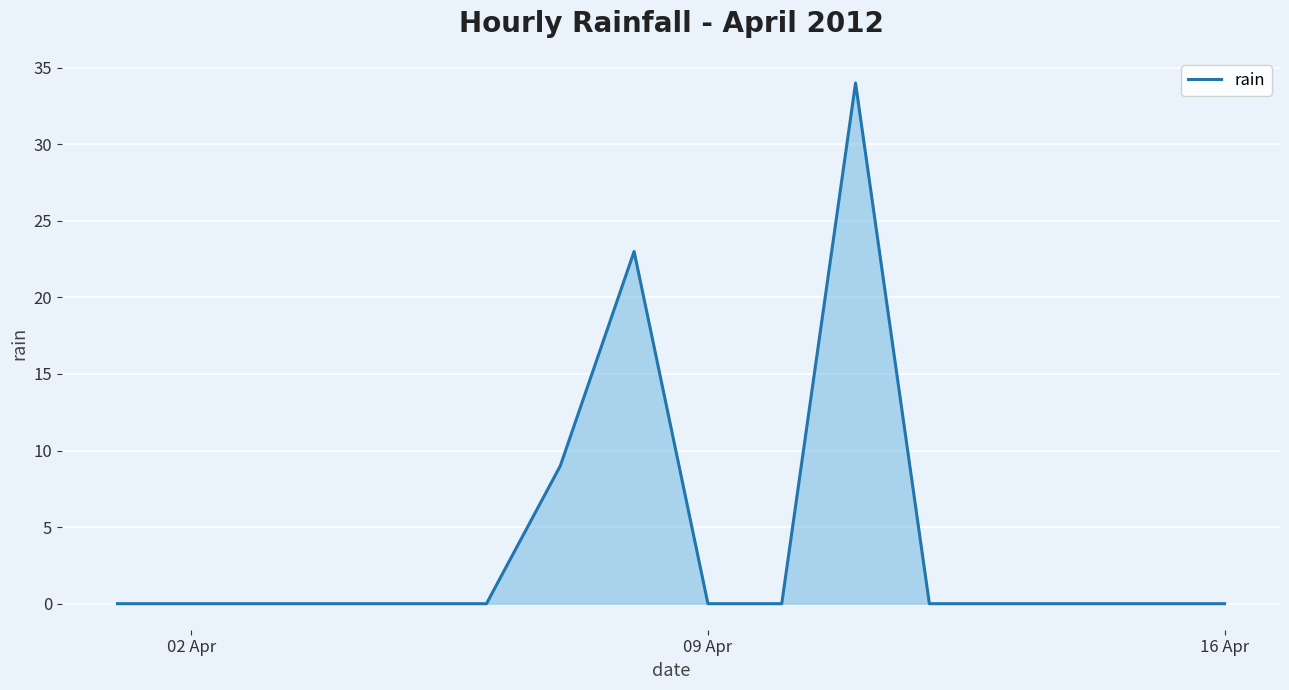

What is the difference between the maximum and minimum values?

34